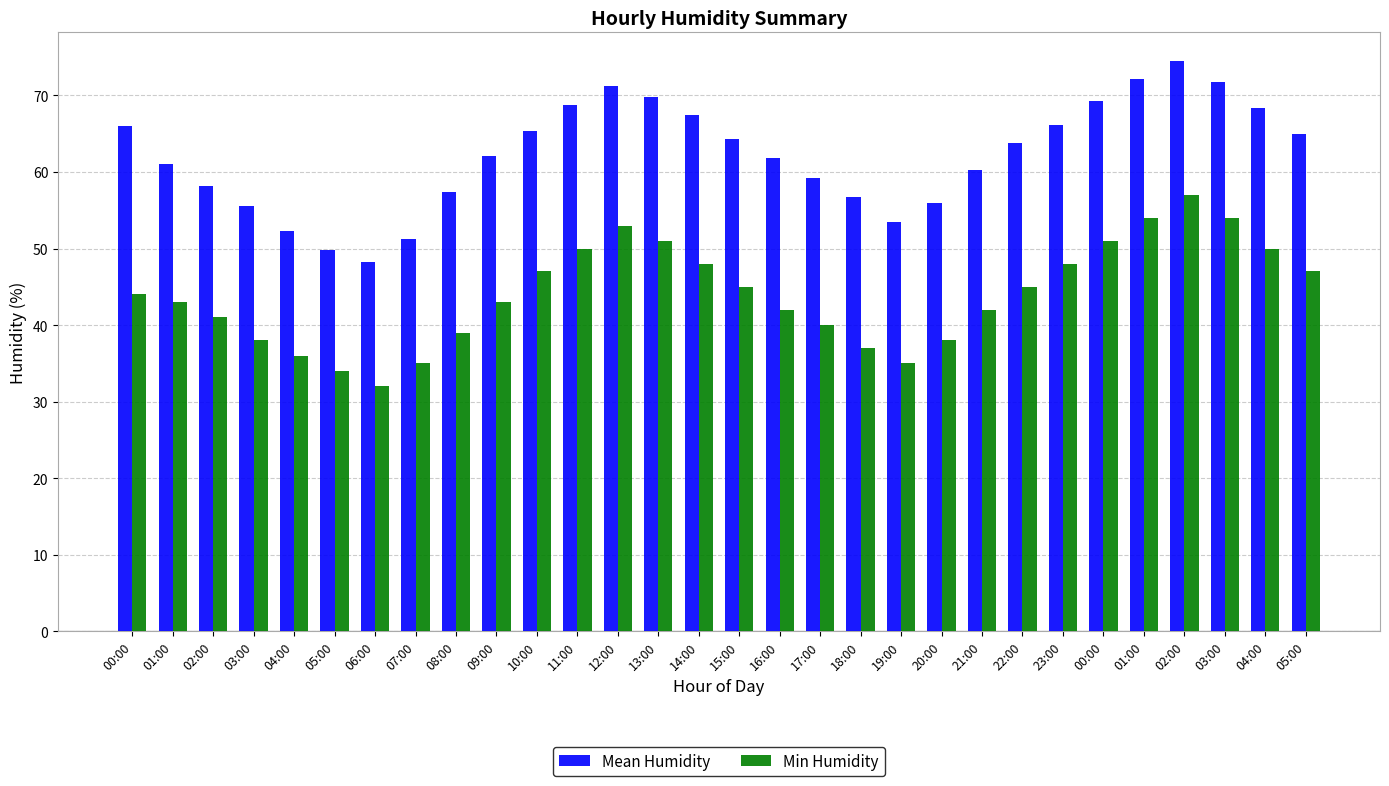

How many categories are shown in the chart?

30